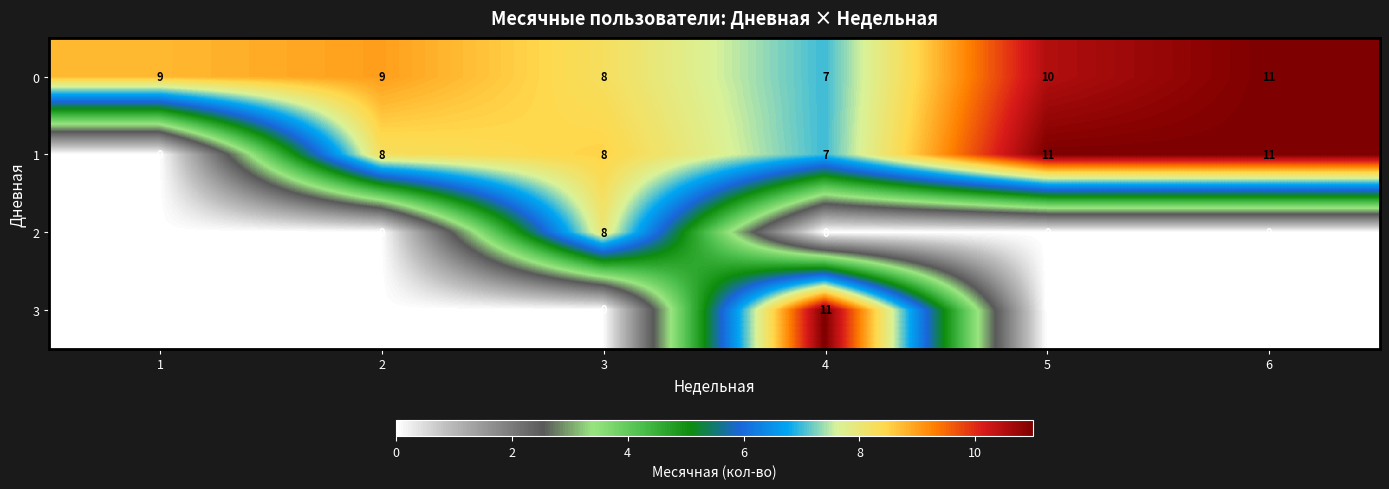

What is the difference between the highest and lowest values at 2?

9